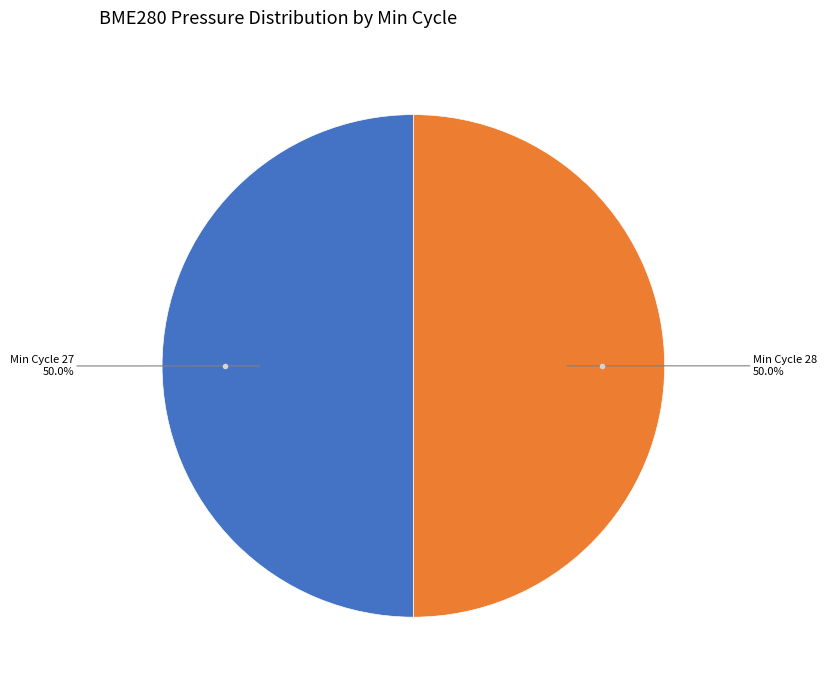

Which category has the biggest portion of the pie?

27 (00:03)